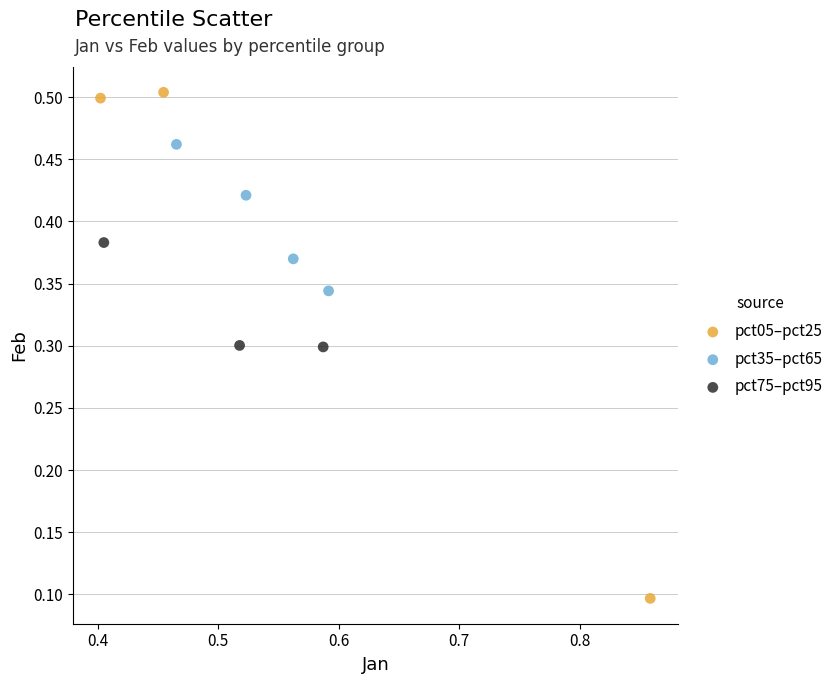

Which series reaches the maximum Y coordinate?

pct05–pct25